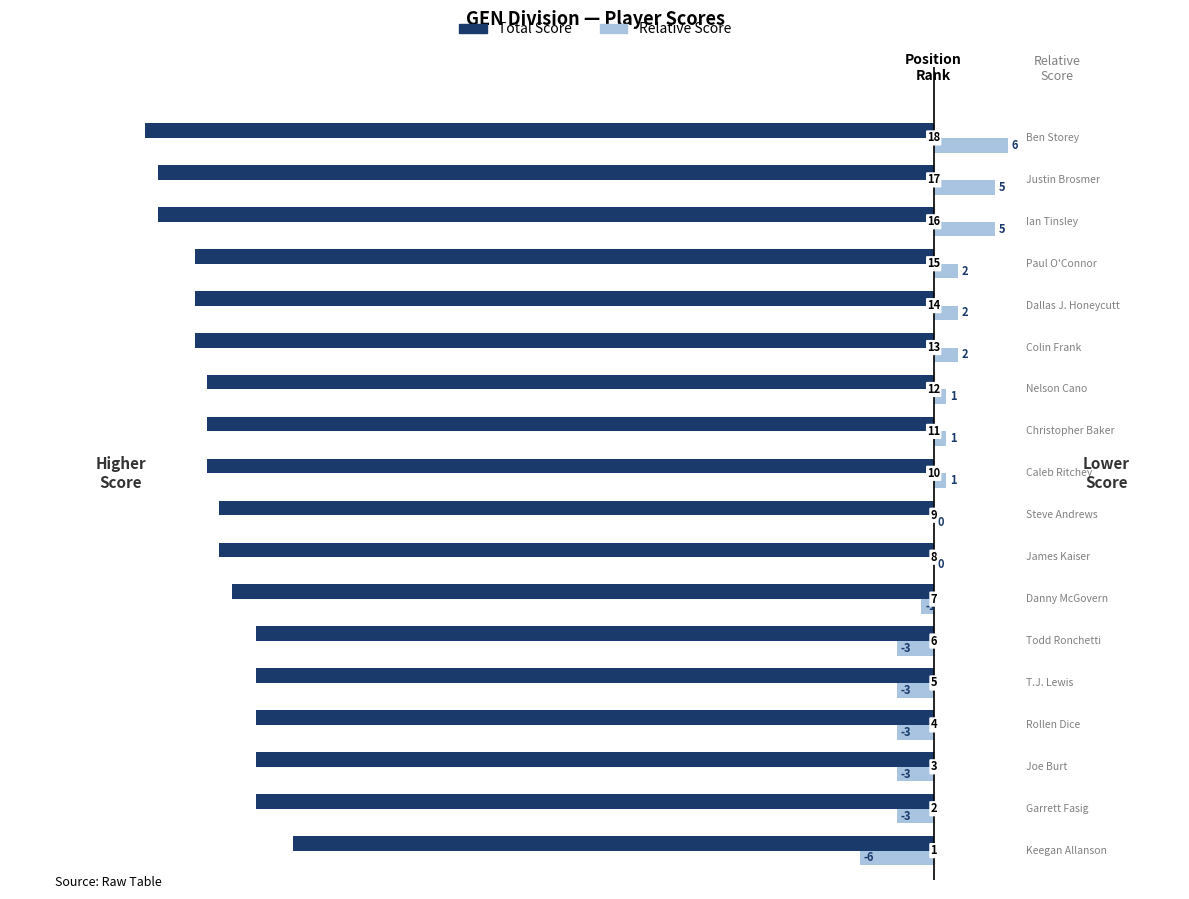

What are all the series names shown in the legend?

Total Score, Relative Score